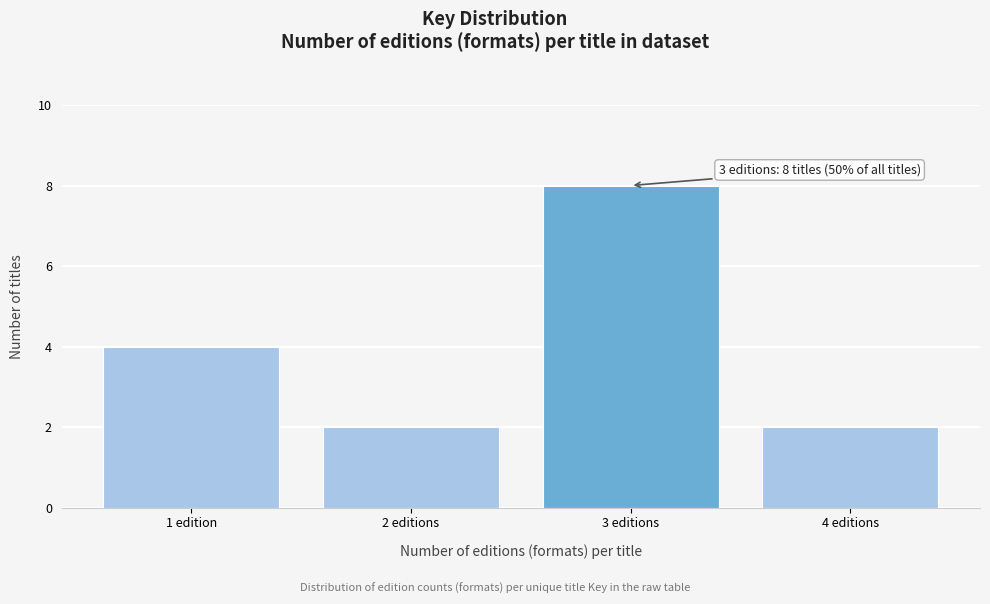

Reading left to right, list all the values displayed in this chart.

4	2	8	2